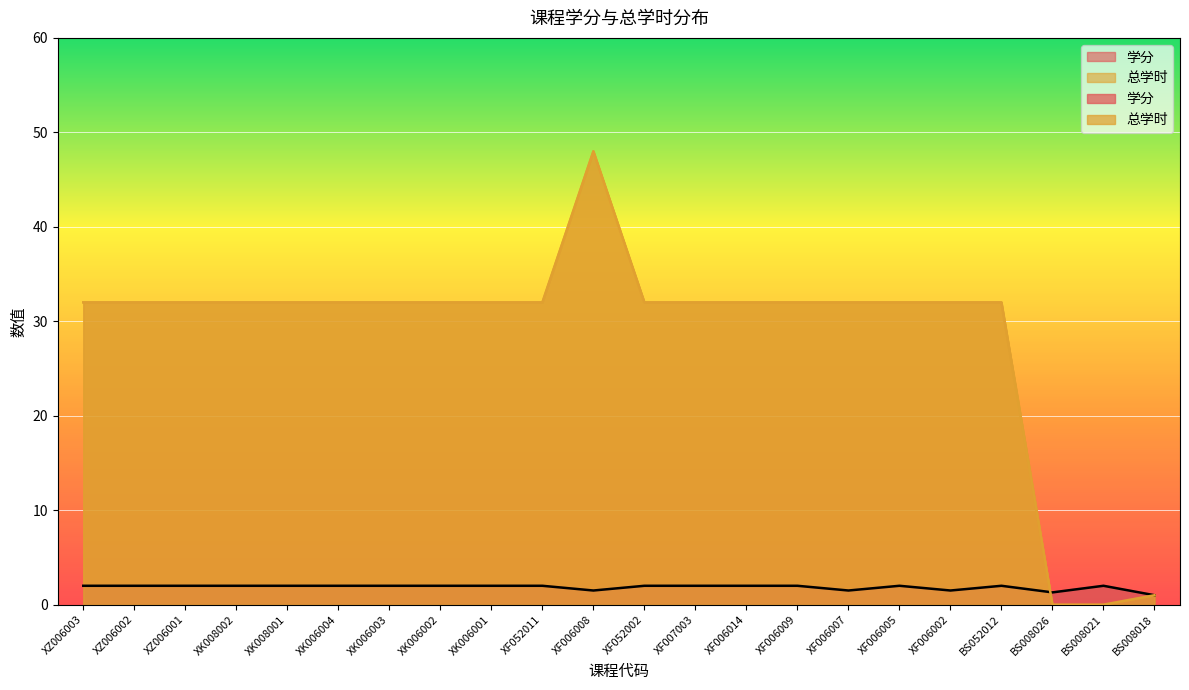

After their last crossing, which series has the higher values: 总学时 or 学分?

学分